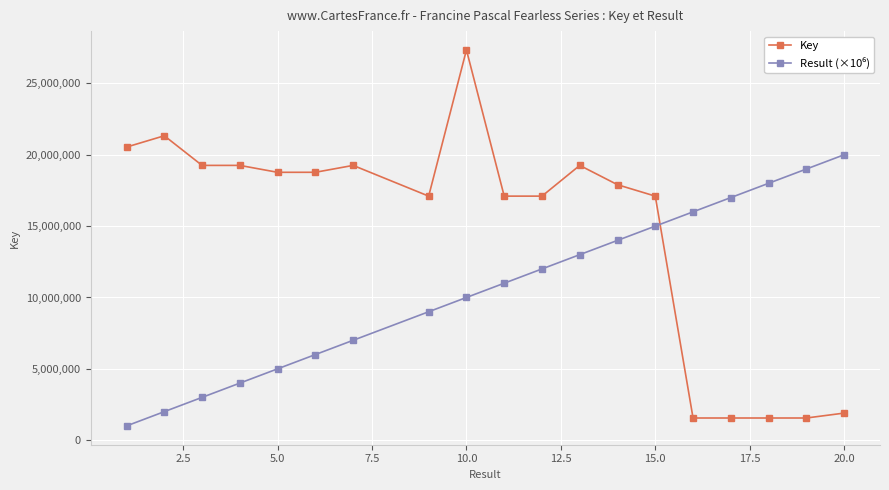

Which series has the widest spread of values?

Key